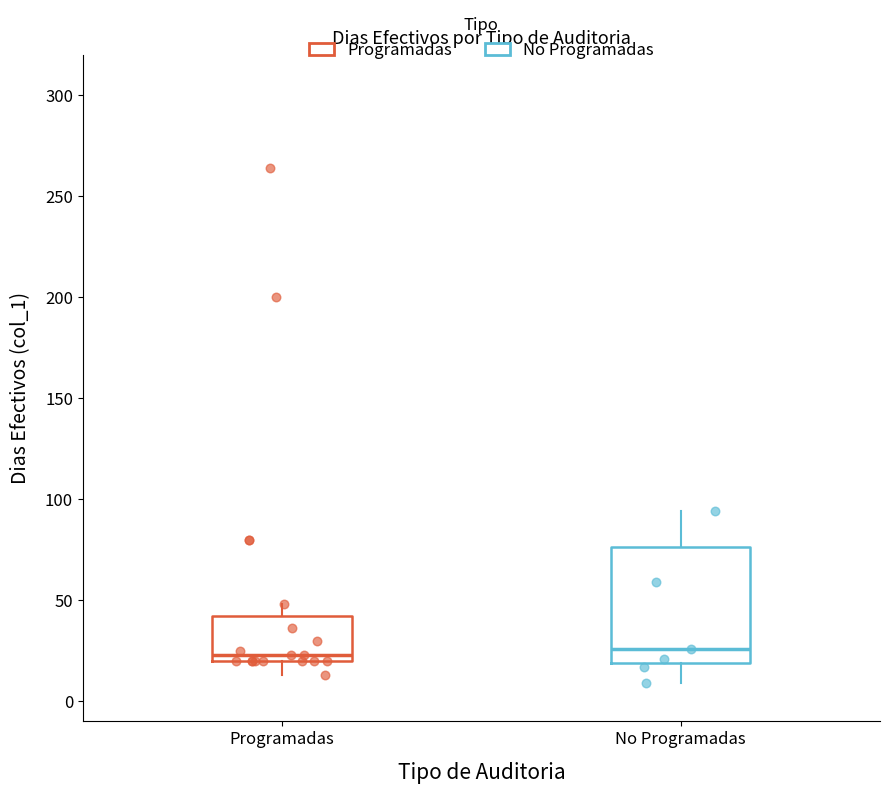

Reading left to right, transcribe this box plot: for each box, give where its median line is, the range the box spans, and where its two whiskers end, as read against the y-axis. The values are not printed on the chart, so give them approximately, as read against the axis.

Programadas: median 25, box 20 to 40, whiskers 15 to 50
No Programadas: median 25, box 20 to 75, whiskers 10 to 95